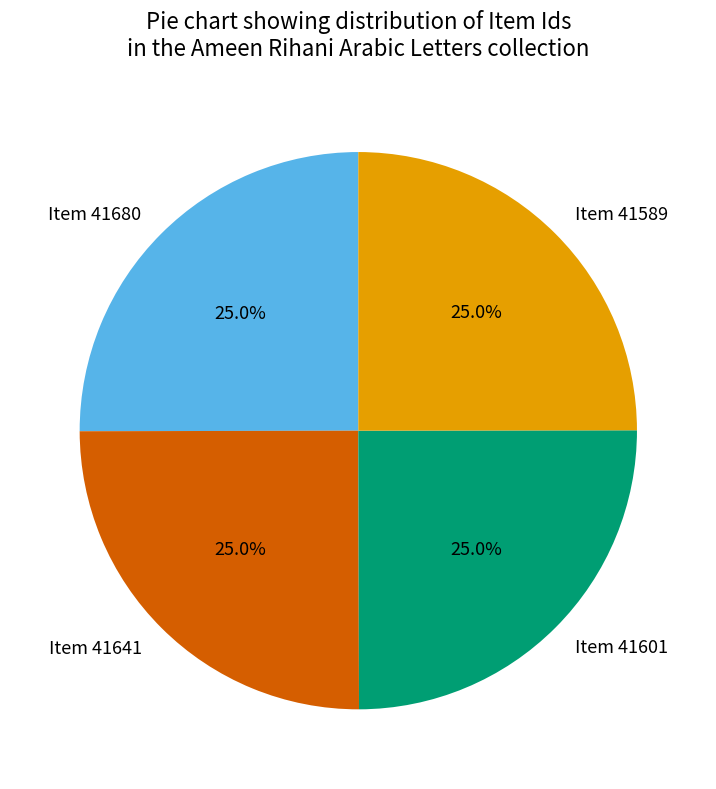

To the nearest percent, what is the average slice percentage?

25%